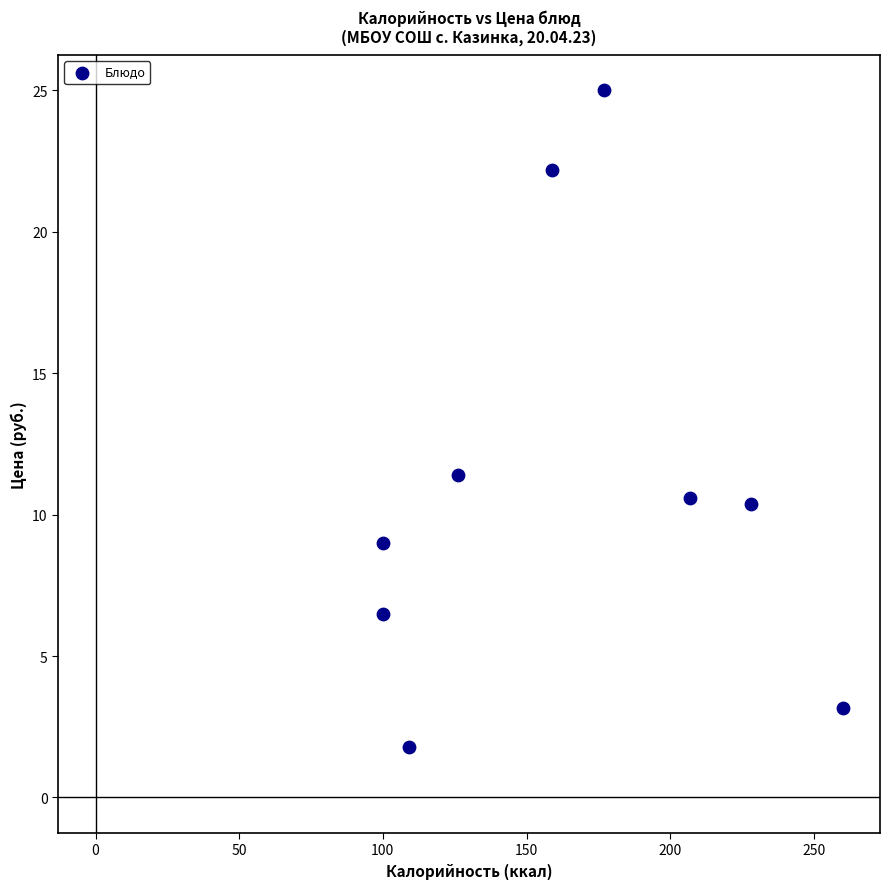

What is the average Y value?

11.1